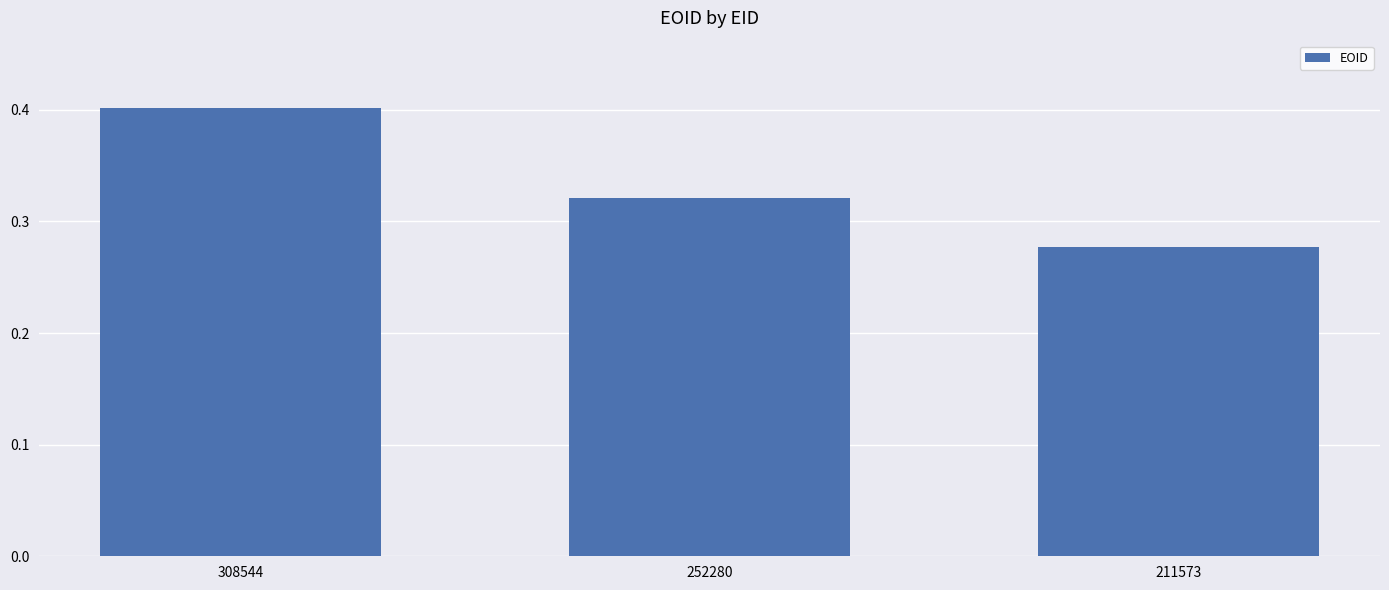

What value does the data have at 308544?

0.4